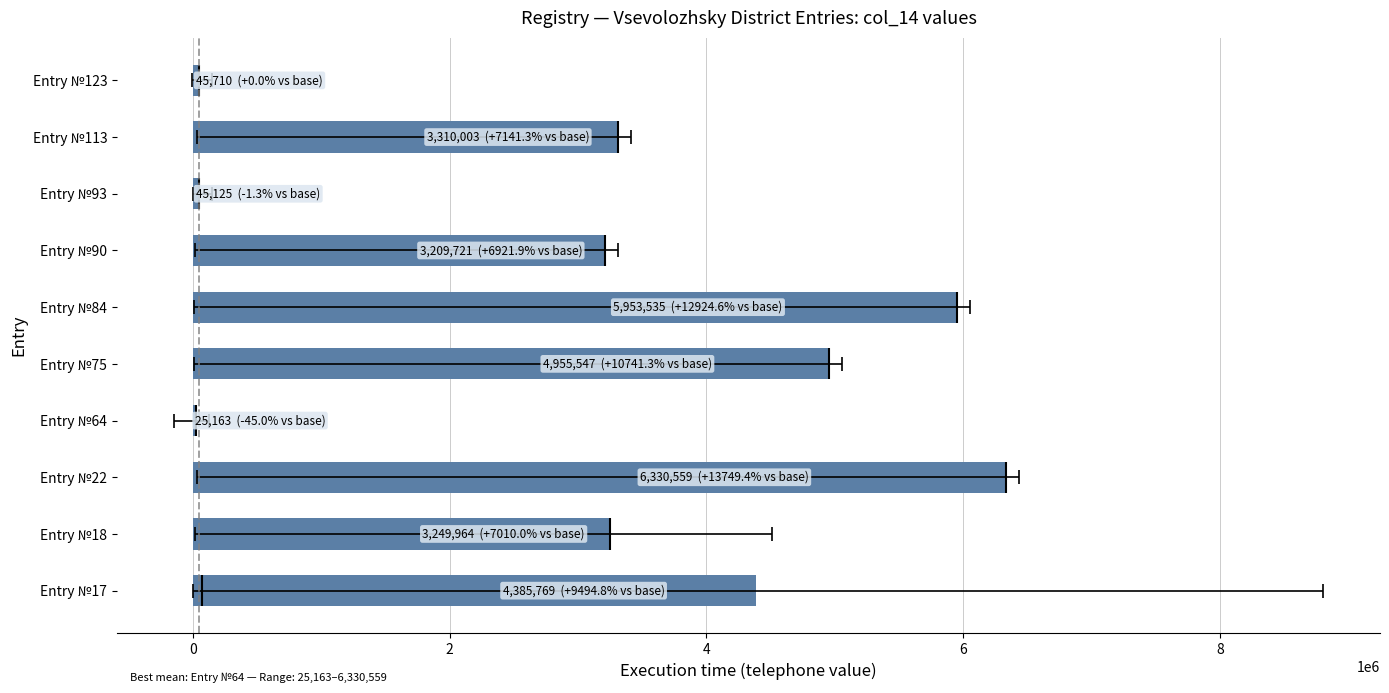

What is the value of the 2nd bar from the left?

3249964